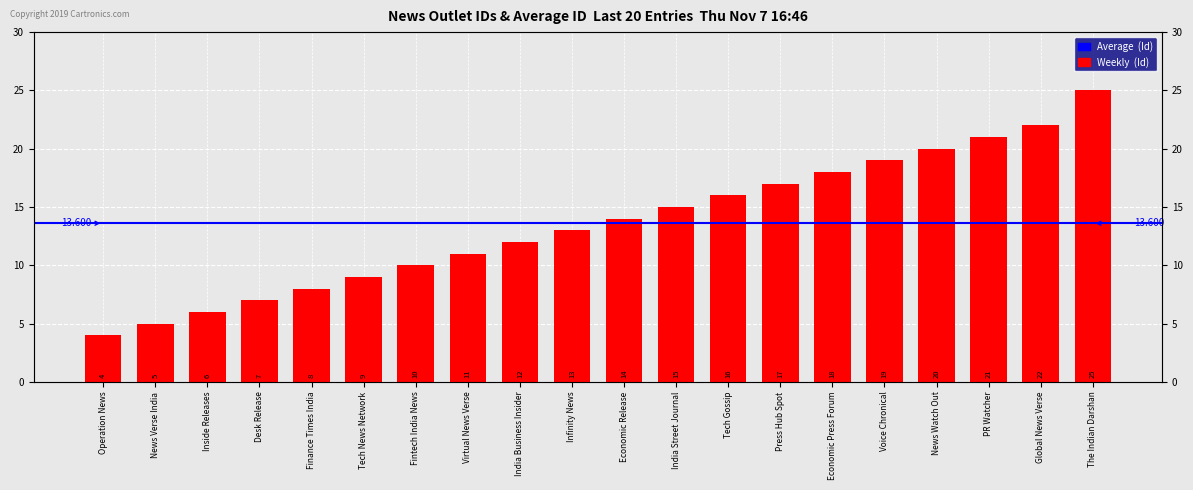

At which label does the data first exceed 14?

India Street Journal